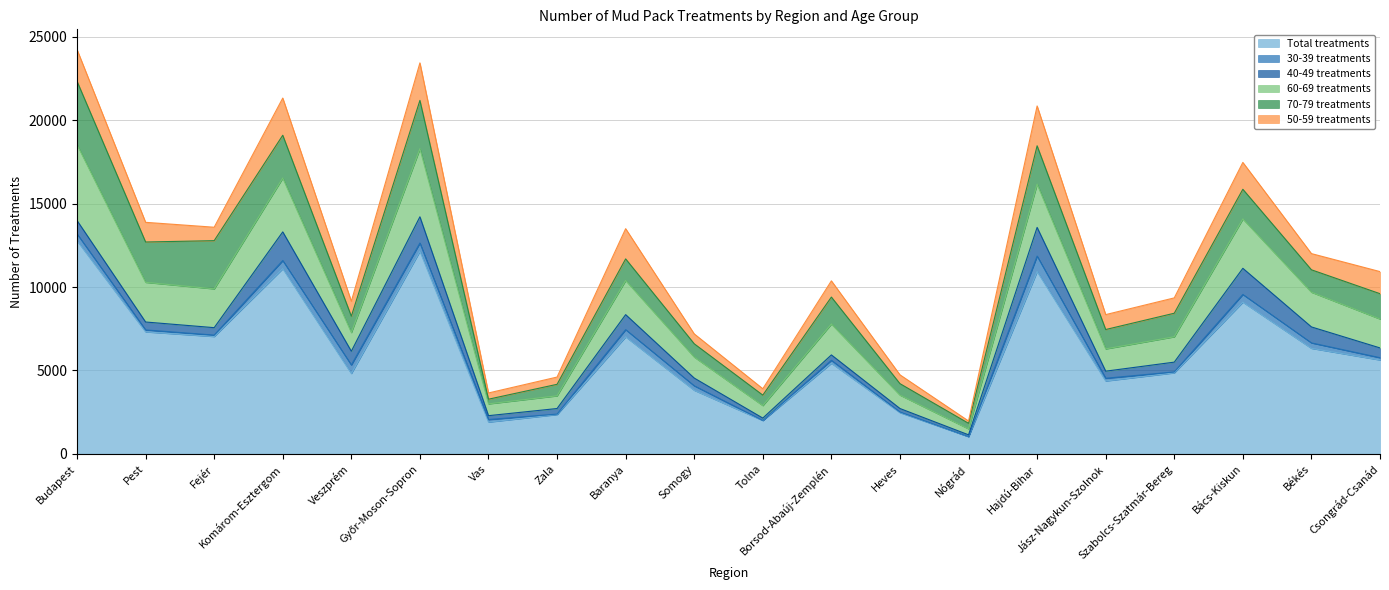

True or false: 60-69 treatments has more than 0 interior local peaks.

True